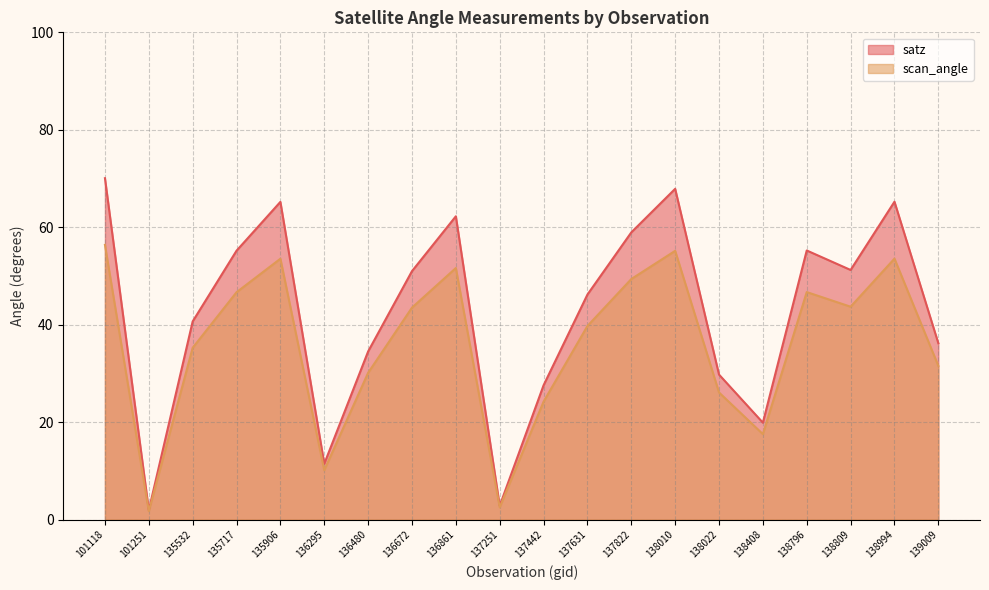

At which category does the chart reach its peak across all series?

101118